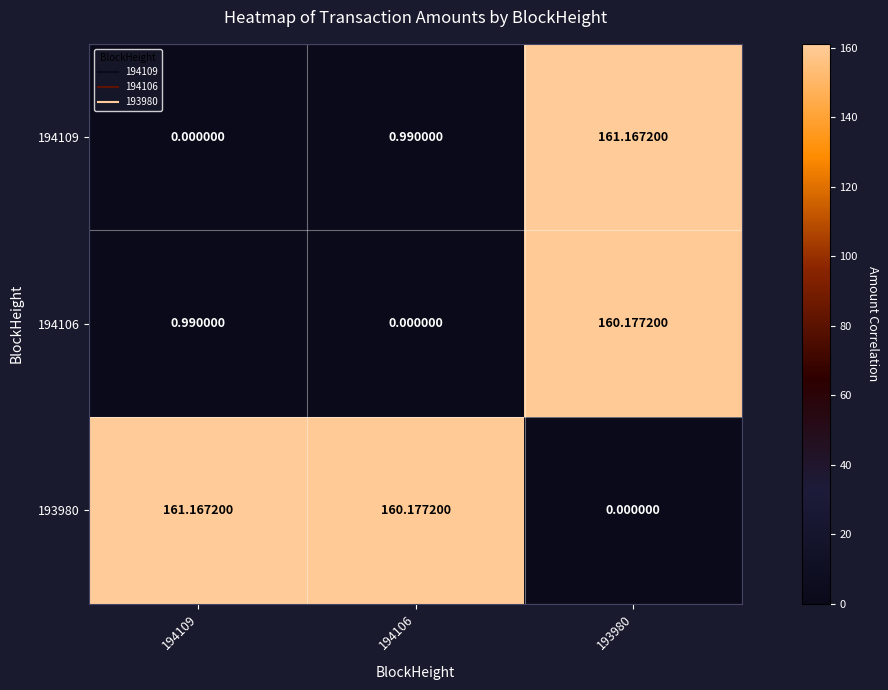

What is the maximum value shown in the chart?

161.2